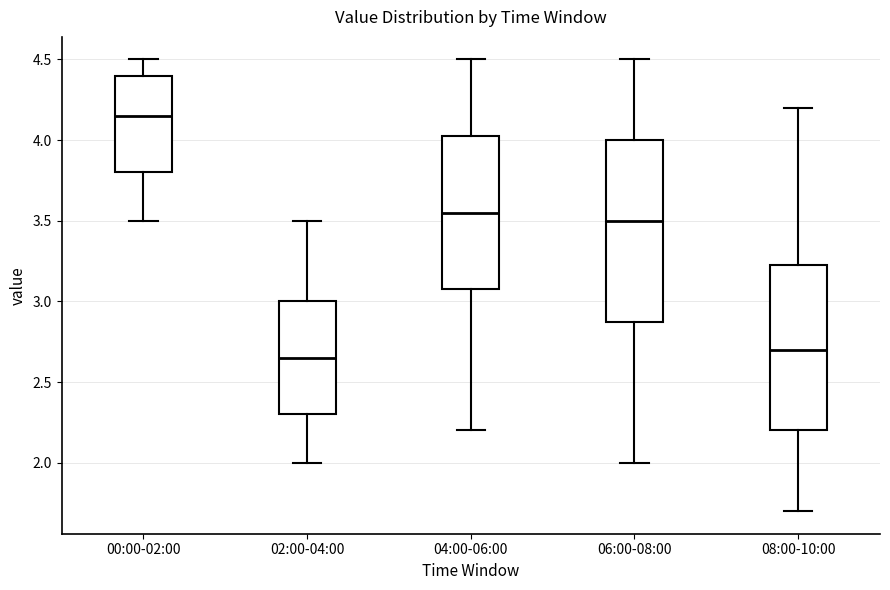

Which box has the highest median line?

00:00-02:00